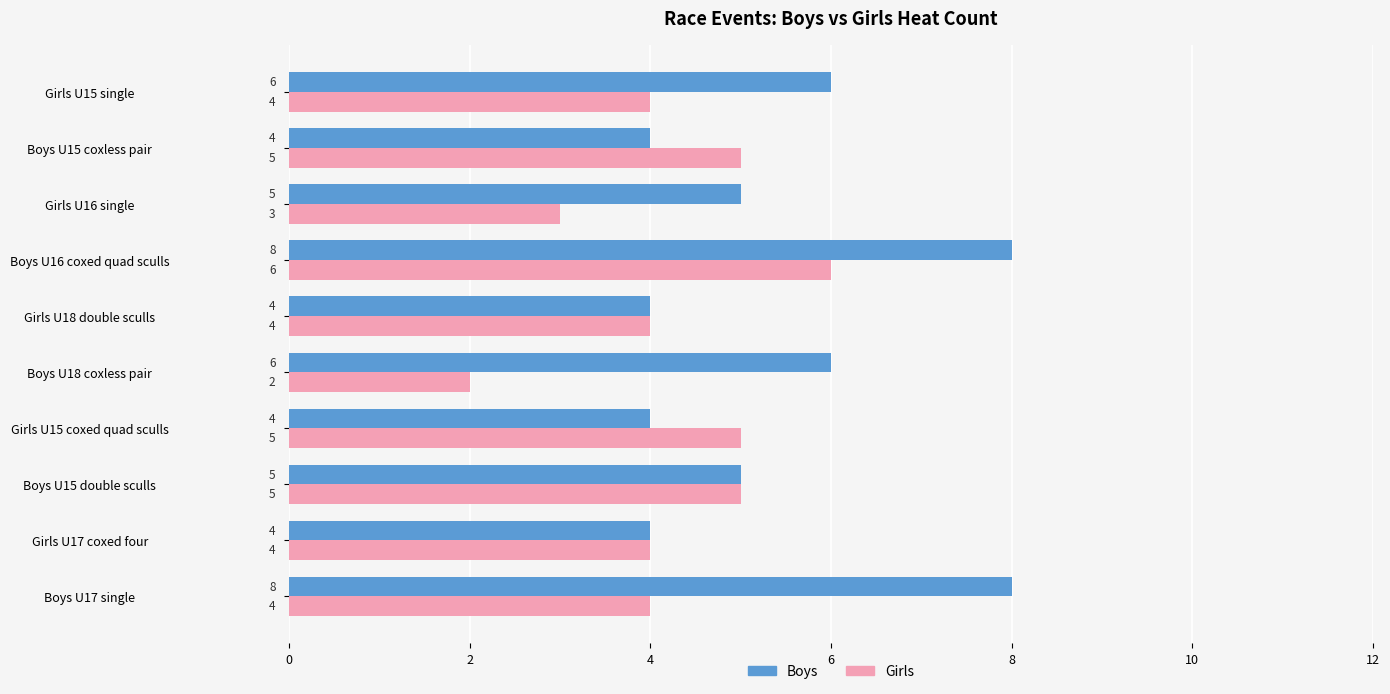

What value does the Boys series have at Girls U16 single?

5